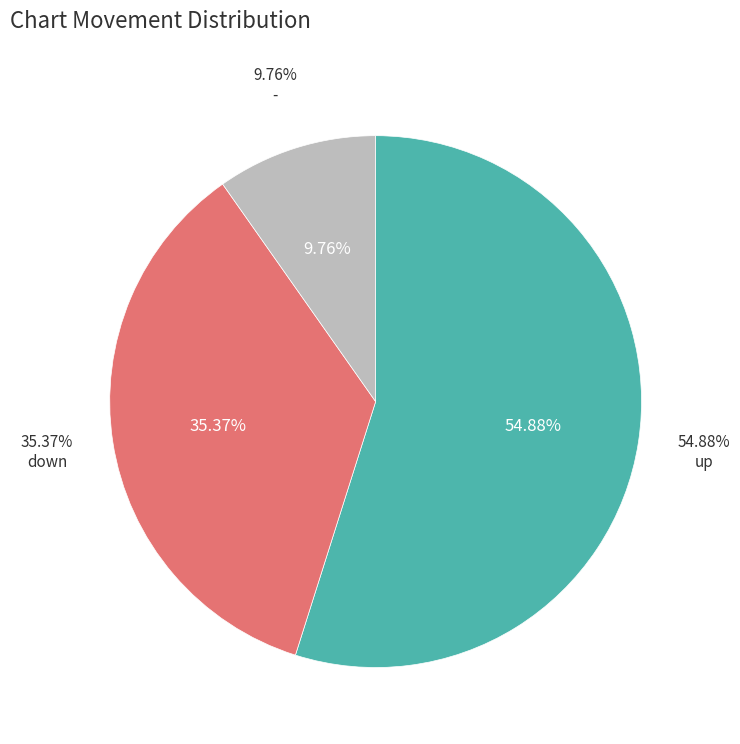

To the nearest percent, what is the difference between the up and - slice percentages?

45%